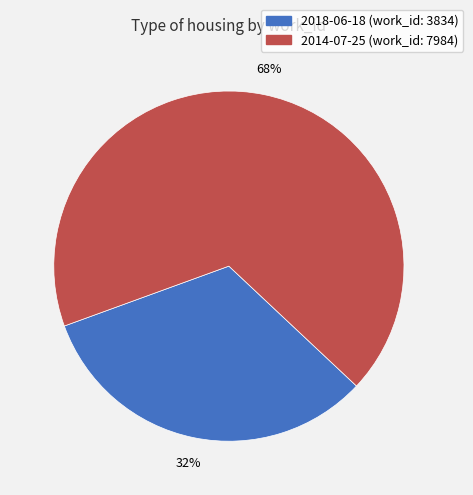

How many slices are in this pie chart?

2